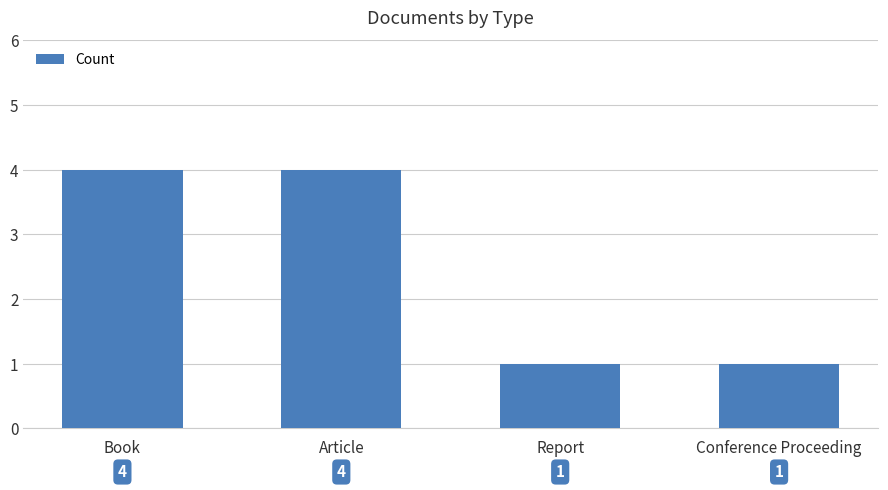

What is the smallest value displayed?

1